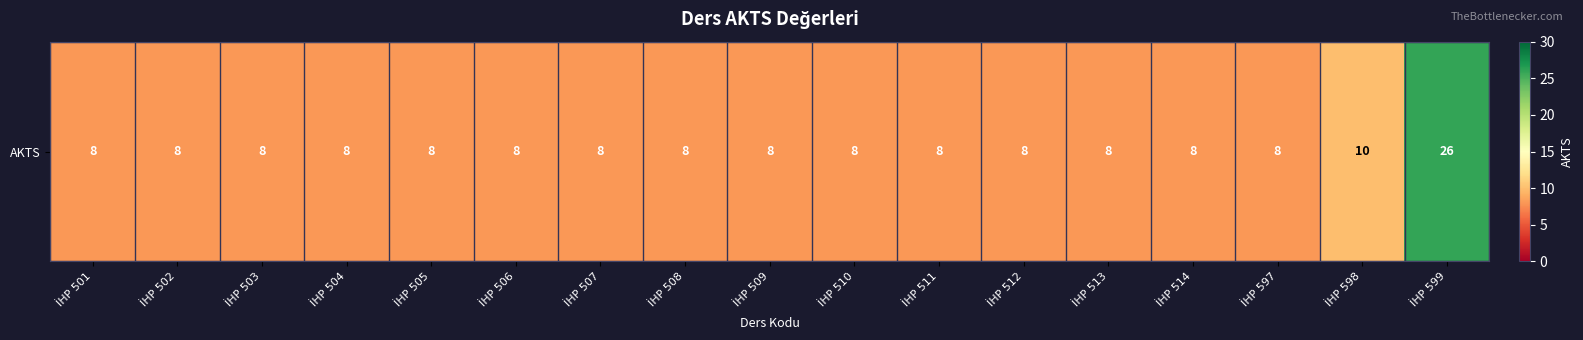

Reading left to right, extract all data points from this chart.

İHP 501=8	İHP 502=8	İHP 503=8	İHP 504=8	İHP 505=8	İHP 506=8	İHP 507=8	İHP 508=8	İHP 509=8	İHP 510=8	İHP 511=8	İHP 512=8	İHP 513=8	İHP 514=8	İHP 597=8	İHP 598=10	İHP 599=26